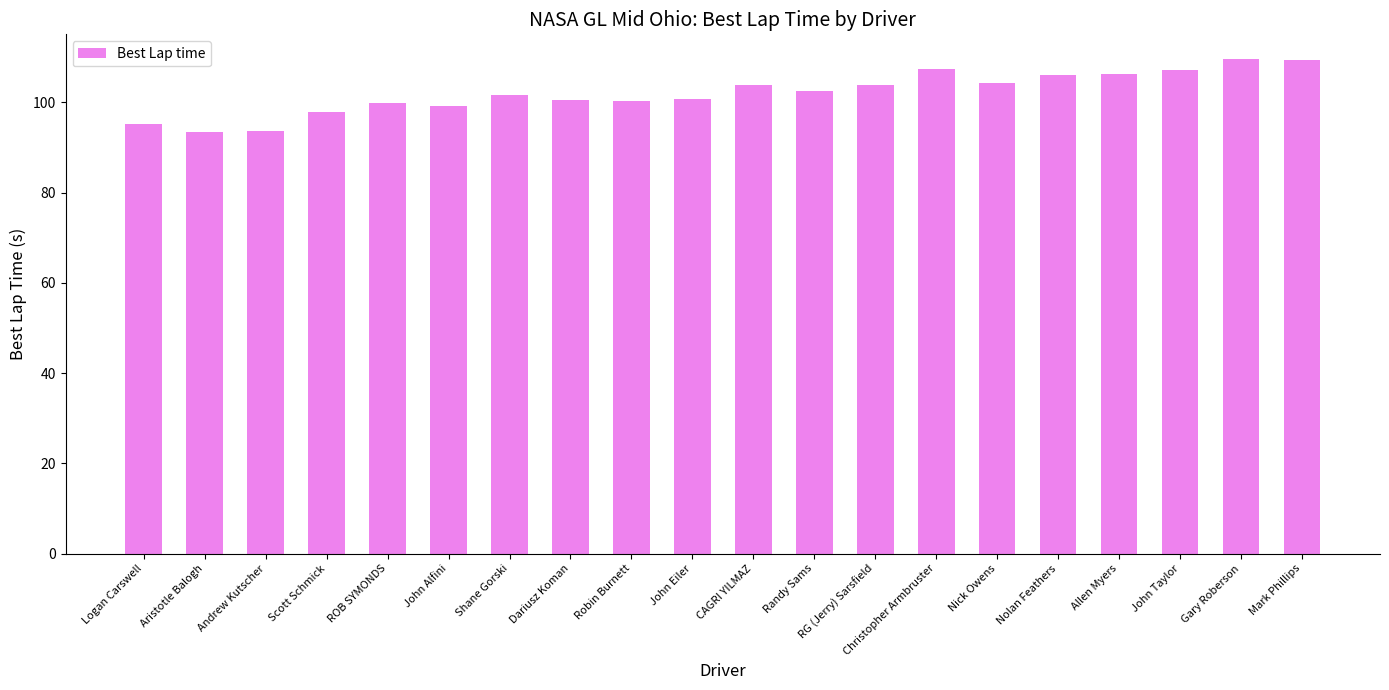

How many series are shown in this chart?

1